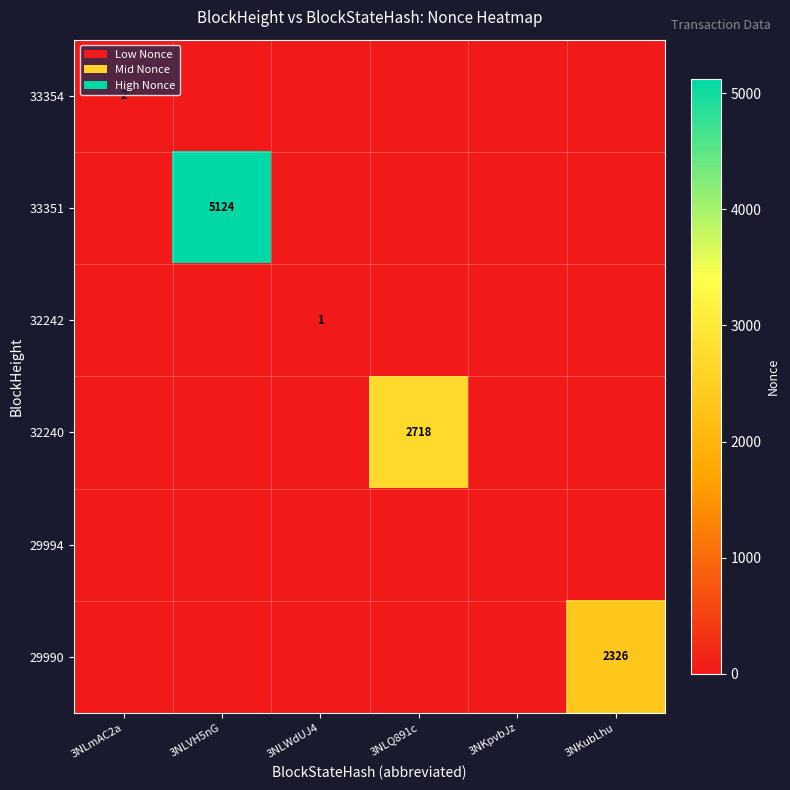

True or false: 29990 has a value of 1323 at 3NKubLhu.

False